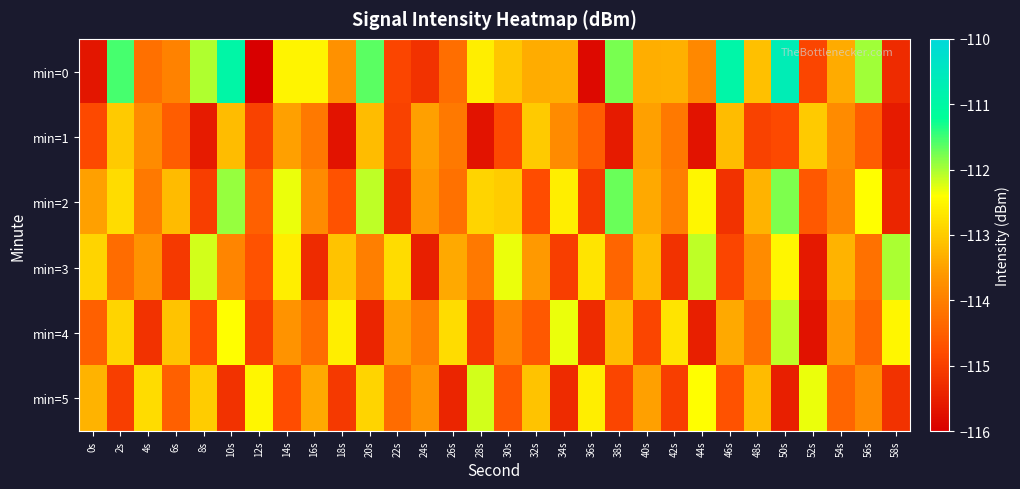

What is the greatest value displayed?

-110.7